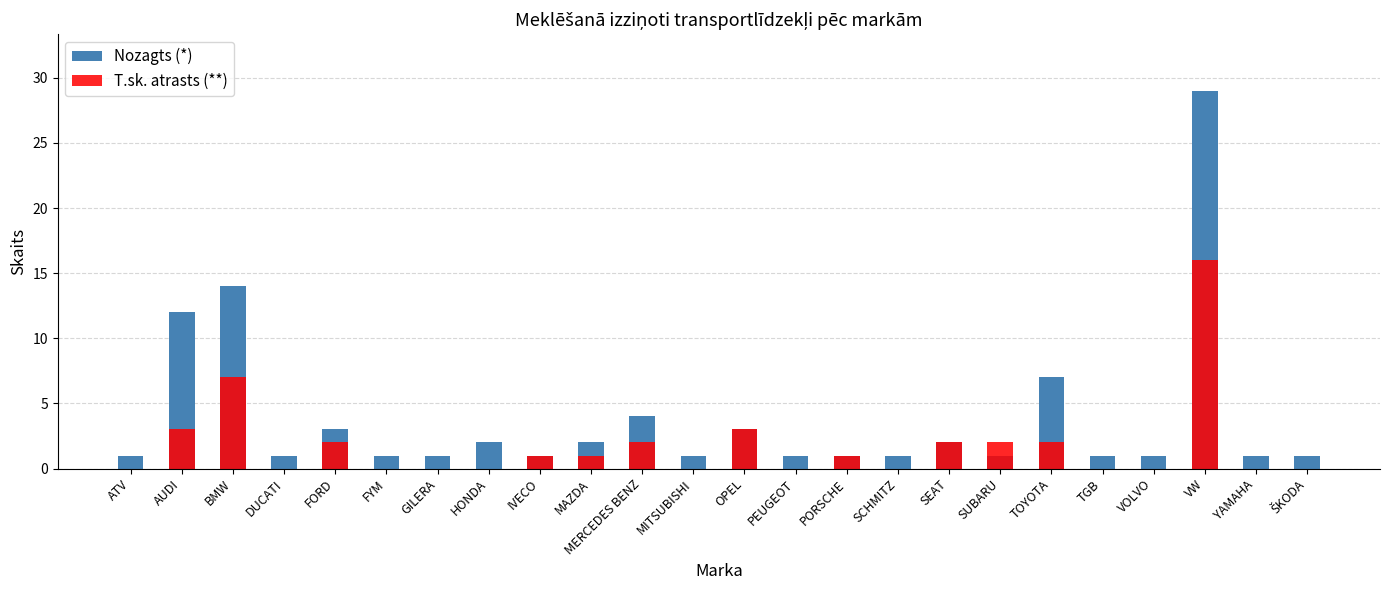

What is the sum of all Nozagts (*) values?

92